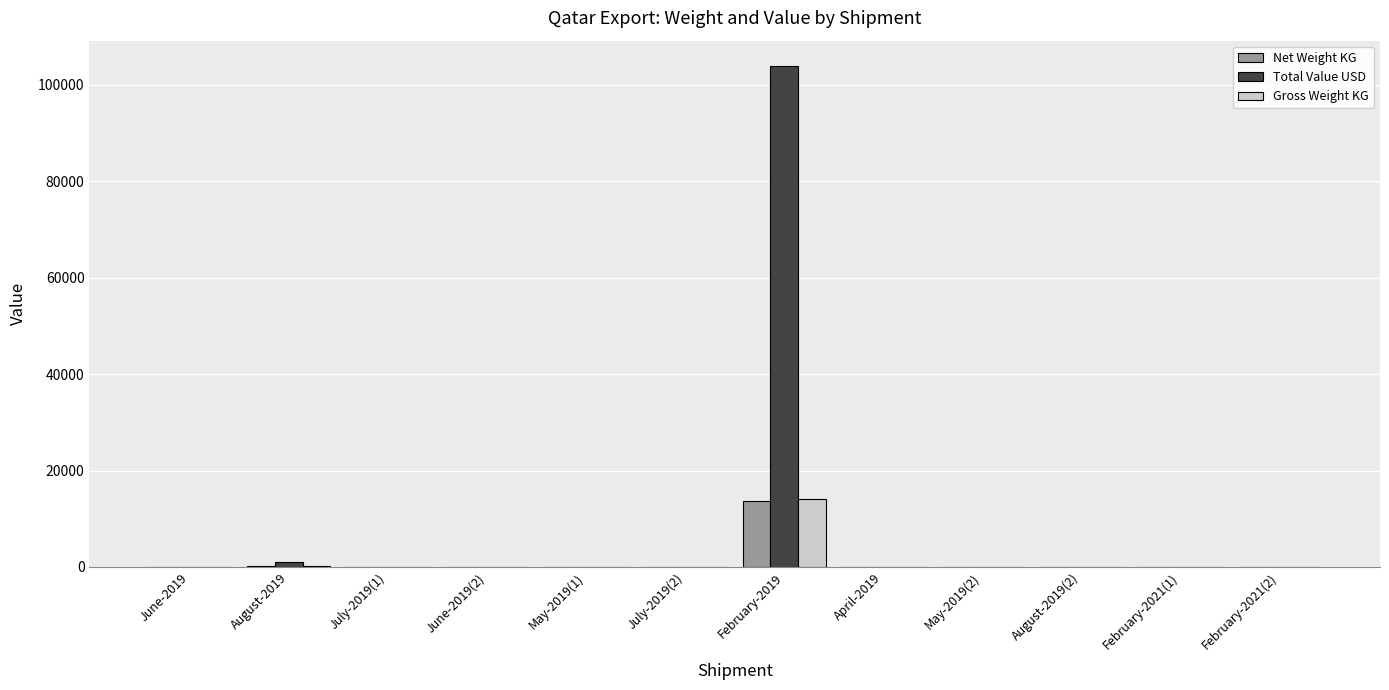

What is the maximum value shown in the chart?

103995.0